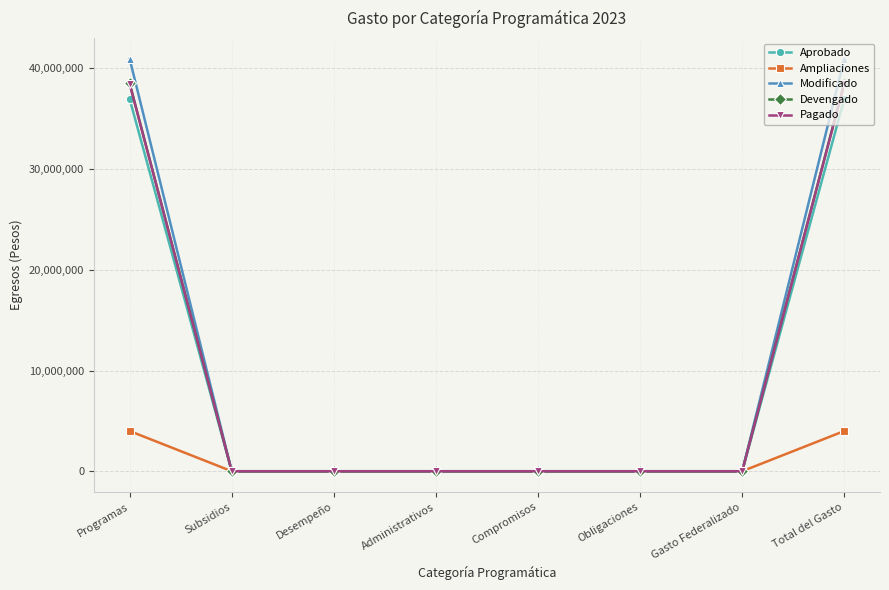

Reading left to right, list all the values displayed in this chart.

Aprobado: 36954969	0	0	0	0	0	0	36954969
Ampliaciones: 3992889	0	0	0	0	0	0	3992889
Modificado: 40947858	0	0	0	0	0	0	40947858
Devengado: 38521684	0	0	0	0	0	0	38521684
Pagado: 38471392	0	0	0	0	0	0	38471392